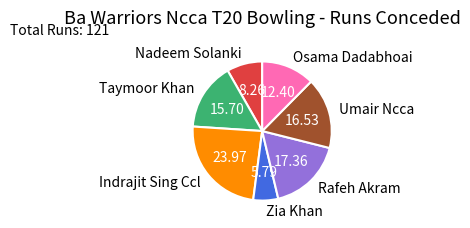

Does any single category account for the majority?

No